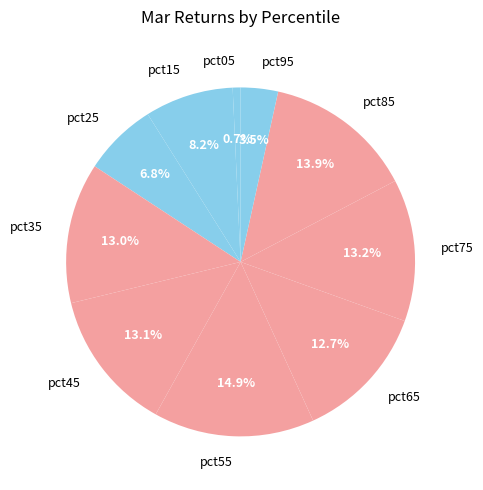

Which has a higher value, pct15 or pct65?

pct65